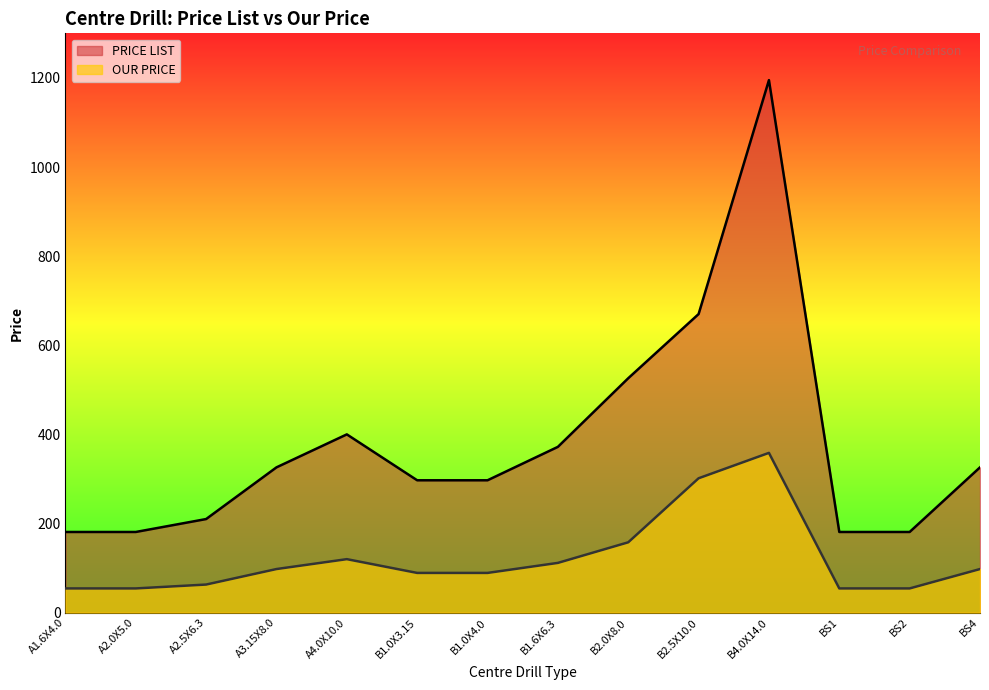

Reading left to right, extract all data points from this chart.

PRICE LIST: A1.6X4.0=181.0	A2.0X5.0=181.0	A2.5X6.3=210.0	A3.15X8.0=326.0	A4.0X10.0=400.0	B1.0X3.15=297.0	B1.0X4.0=297.0	B1.6X6.3=372.0	B2.0X8.0=526.0	B2.5X10.0=670.0	B4.0X14.0=1195.0	BS1=181.0	BS2=181.0	BS4=326.0
OUR PRICE: A1.6X4.0=54.3	A2.0X5.0=54.3	A2.5X6.3=63.0	A3.15X8.0=97.8	A4.0X10.0=120.0	B1.0X3.15=89.1	B1.0X4.0=89.1	B1.6X6.3=111.6	B2.0X8.0=157.8	B2.5X10.0=301.5	B4.0X14.0=358.5	BS1=54.3	BS2=54.3	BS4=97.8